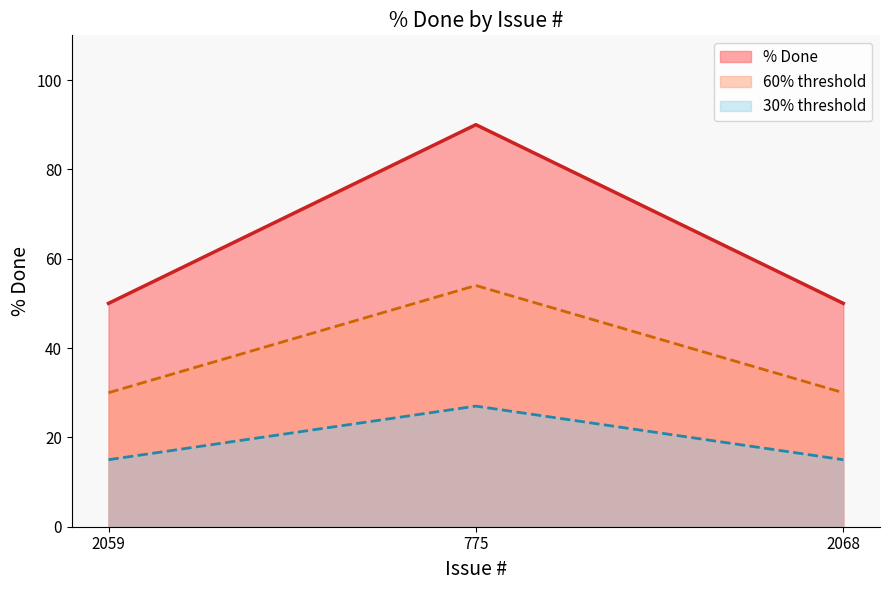

The chart shows a value of 50 at 2059. True or false?

True